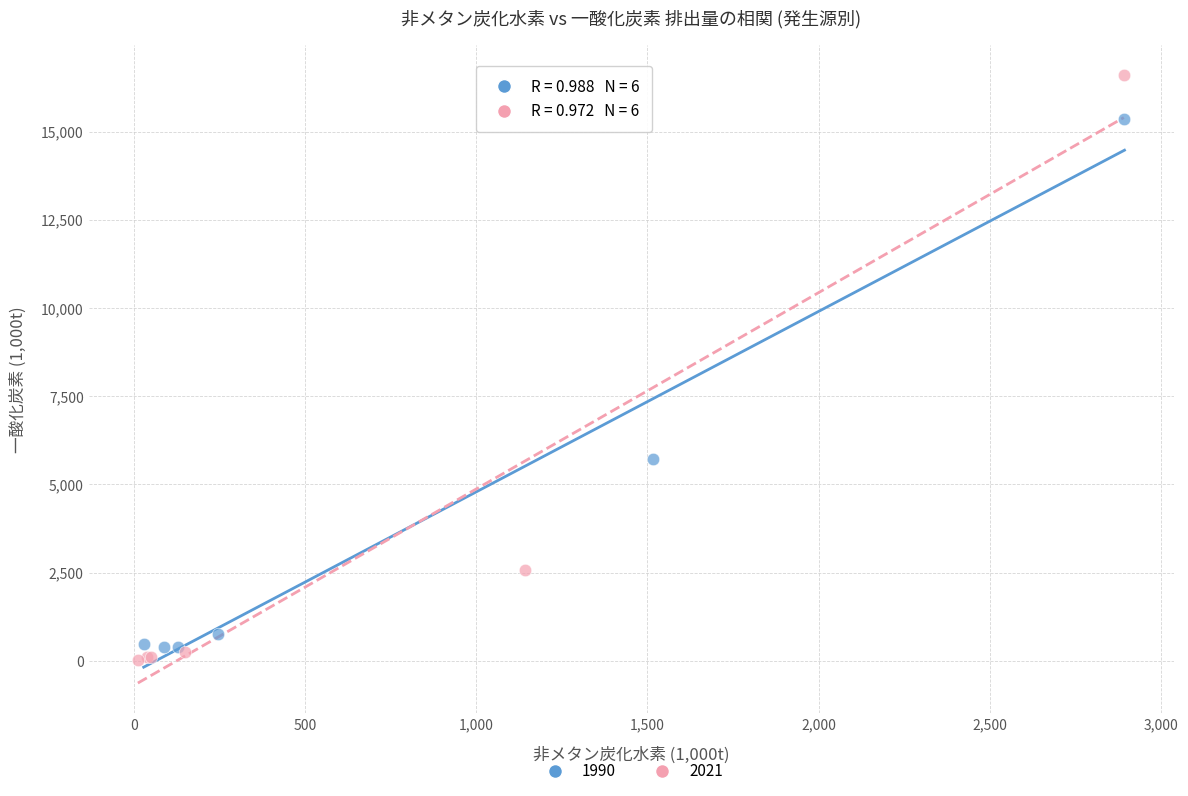

Which series has the widest spread of Y values?

2021